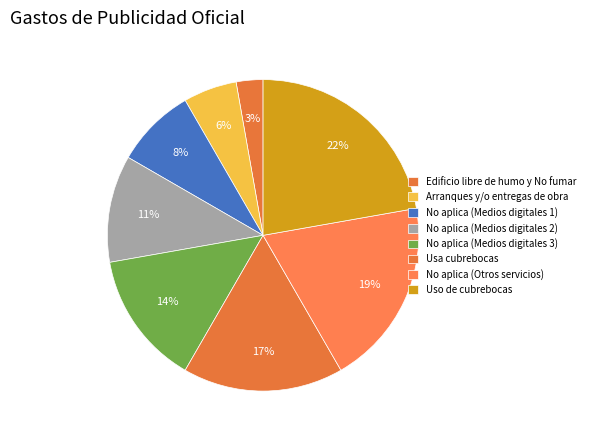

To the nearest percent, what is the difference between the No aplica (Otros servicios) and Usa cubrebocas slice percentages?

3%